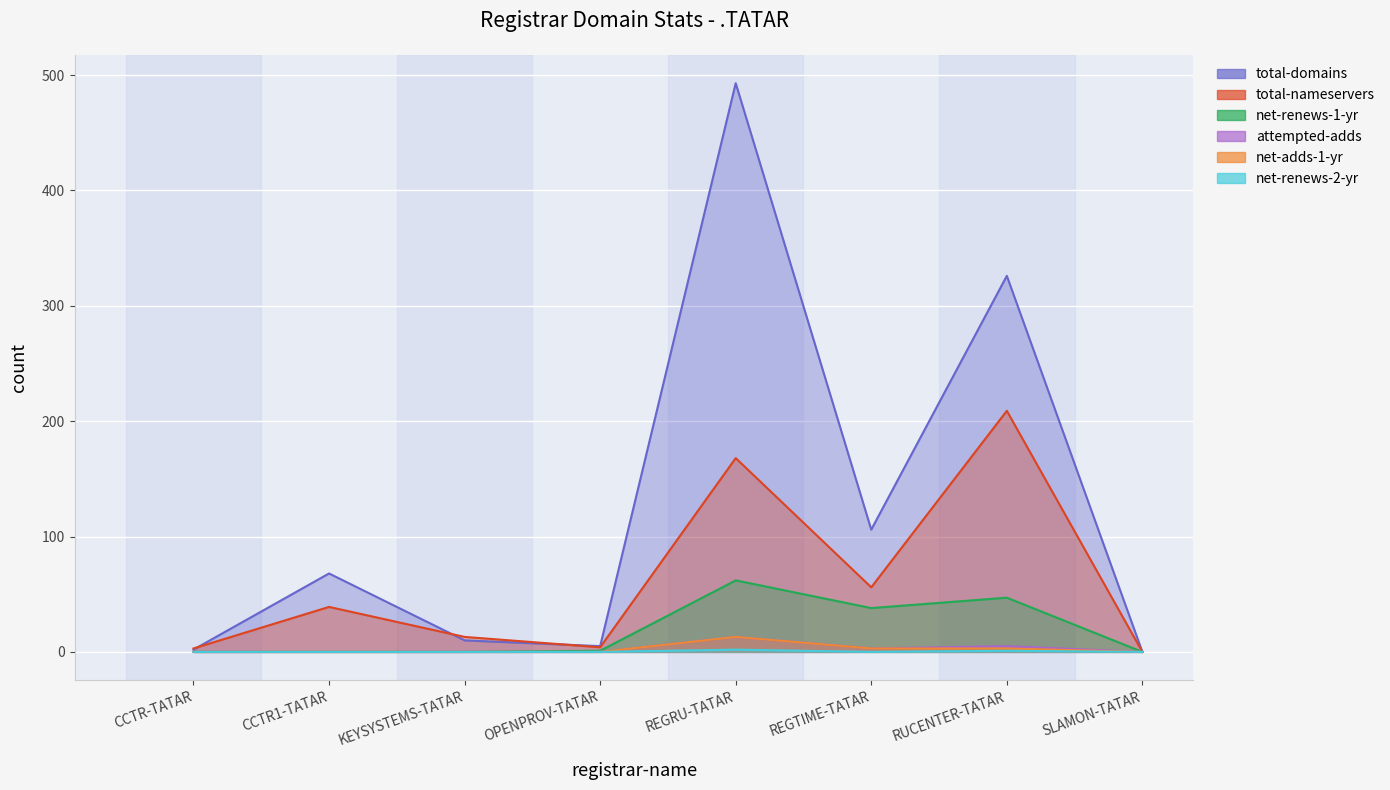

Which category has the highest value across all series?

REGRU-TATAR